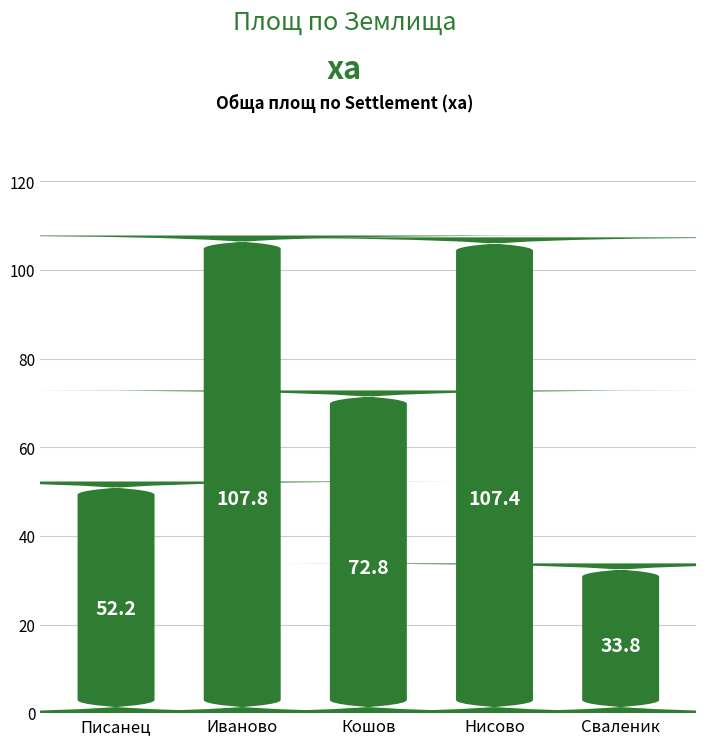

Reading right to left, list all the values displayed in this chart.

33.8	107.4	72.8	107.8	52.2